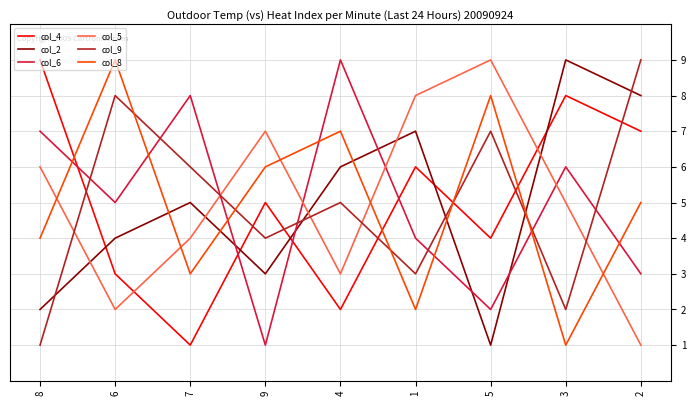

What is the smallest value displayed?

1